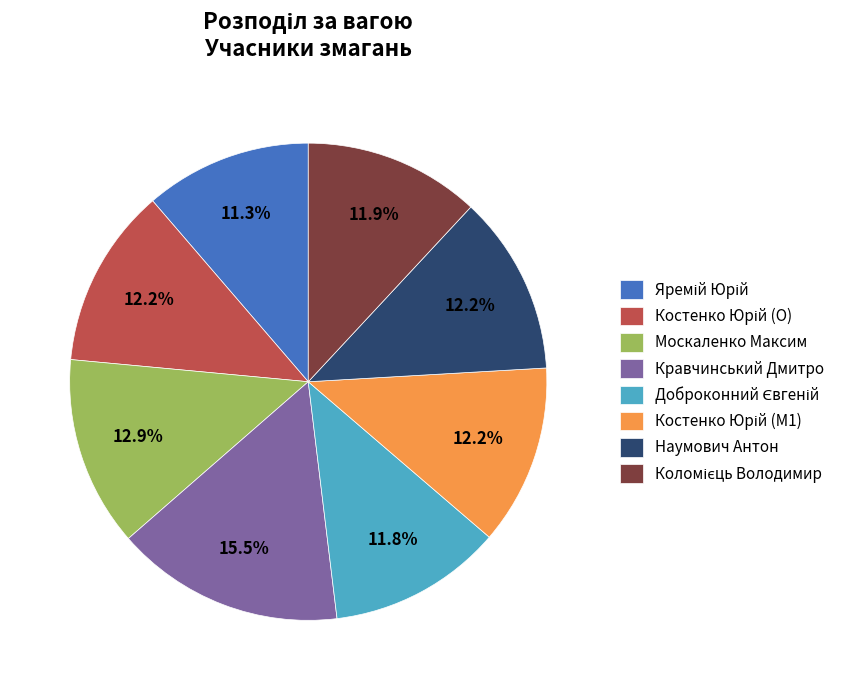

How many segments does this pie chart have?

8